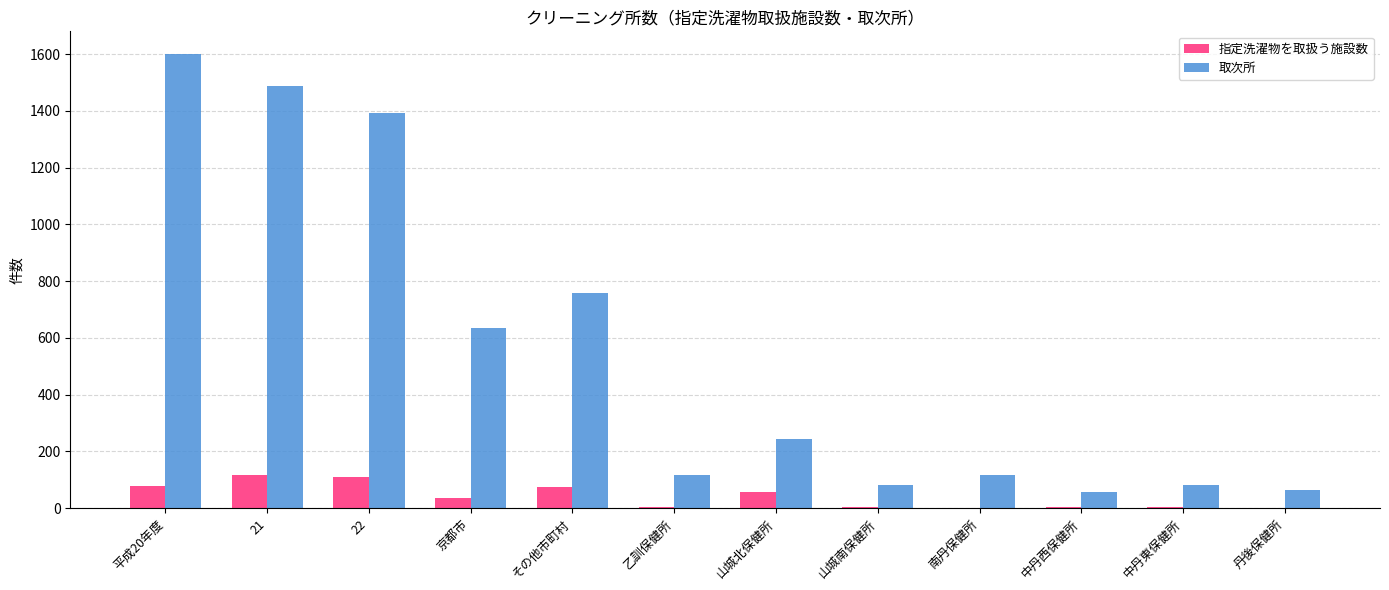

What is the highest value of the 指定洗濯物を取扱う施設数 series?

116